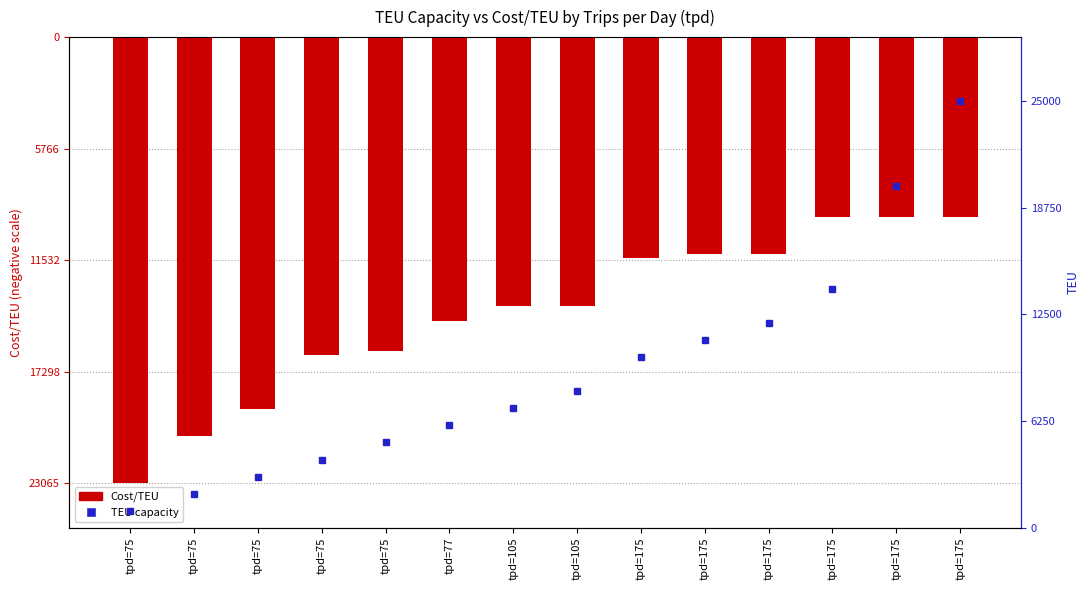

At which label does TEU first exceed 8000?

tpd=175